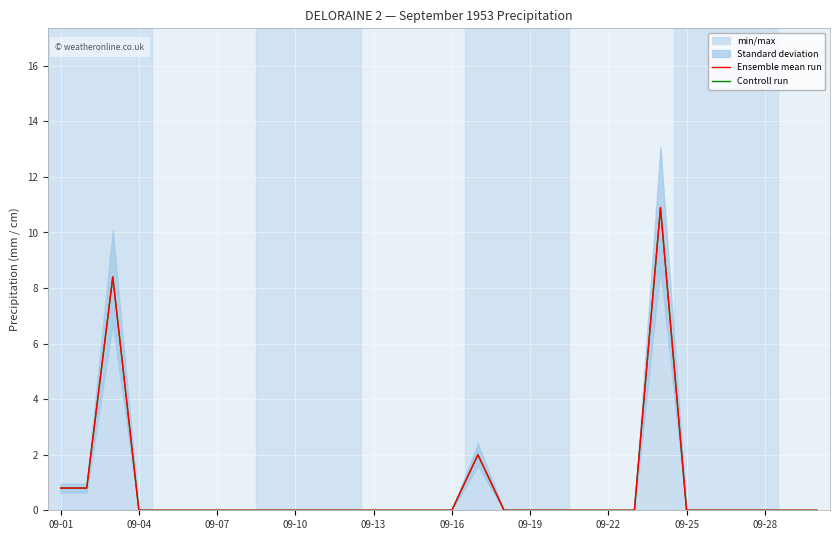

What is the sum of all Controll run values?

22.9